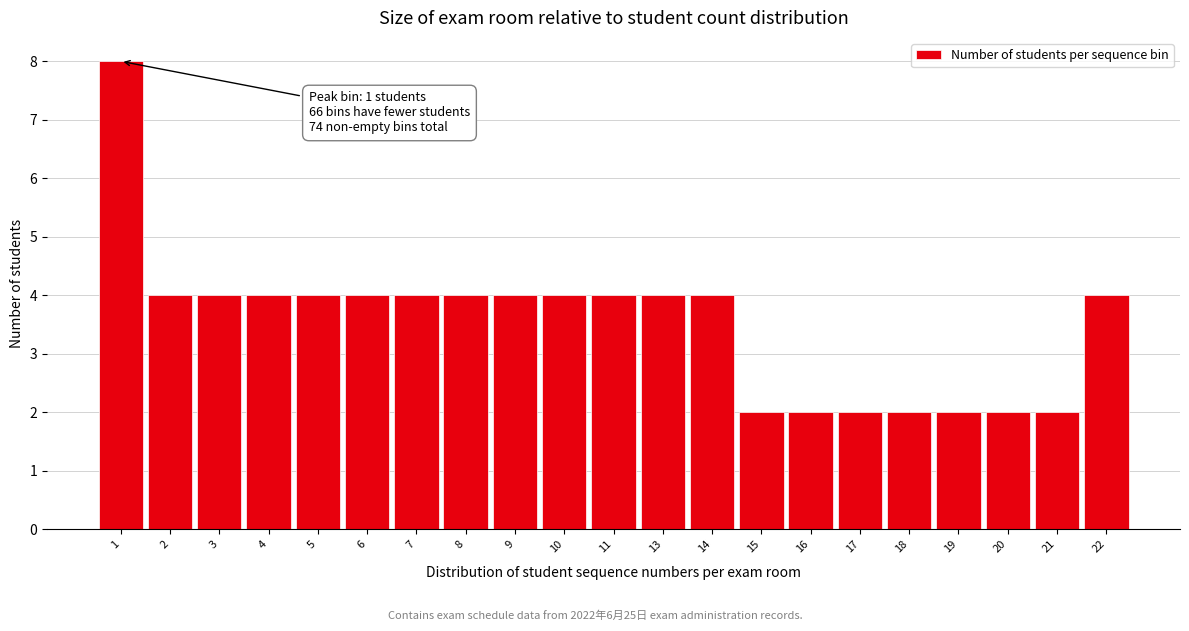

Reading left to right, list all the values displayed in this chart.

1=8	2=4	3=4	4=4	5=4	6=4	7=4	8=4	9=4	10=4	11=4	13=4	14=4	15=2	16=2	17=2	18=2	19=2	20=2	21=2	22=4